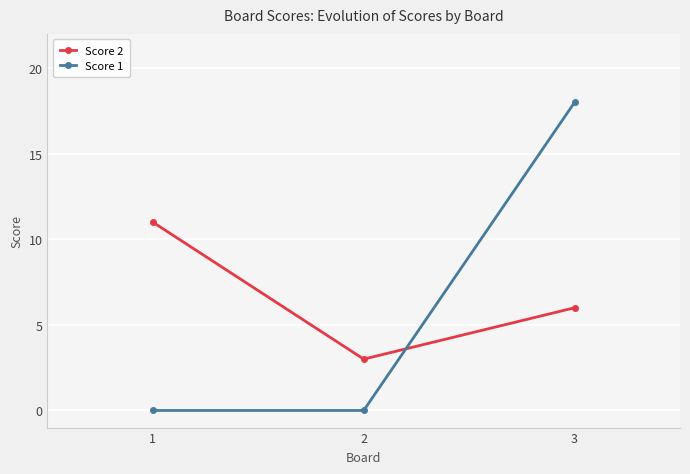

How many lines are shown in the chart?

2